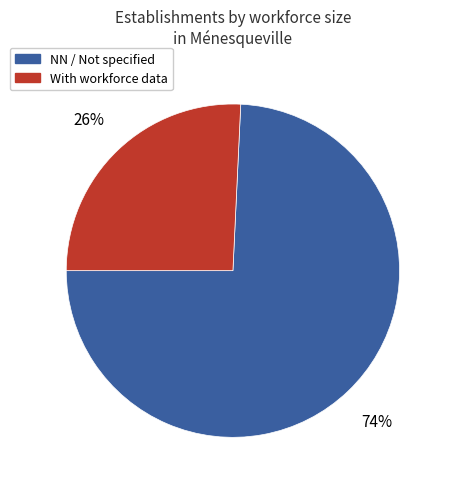

How many slices are in this pie chart?

2